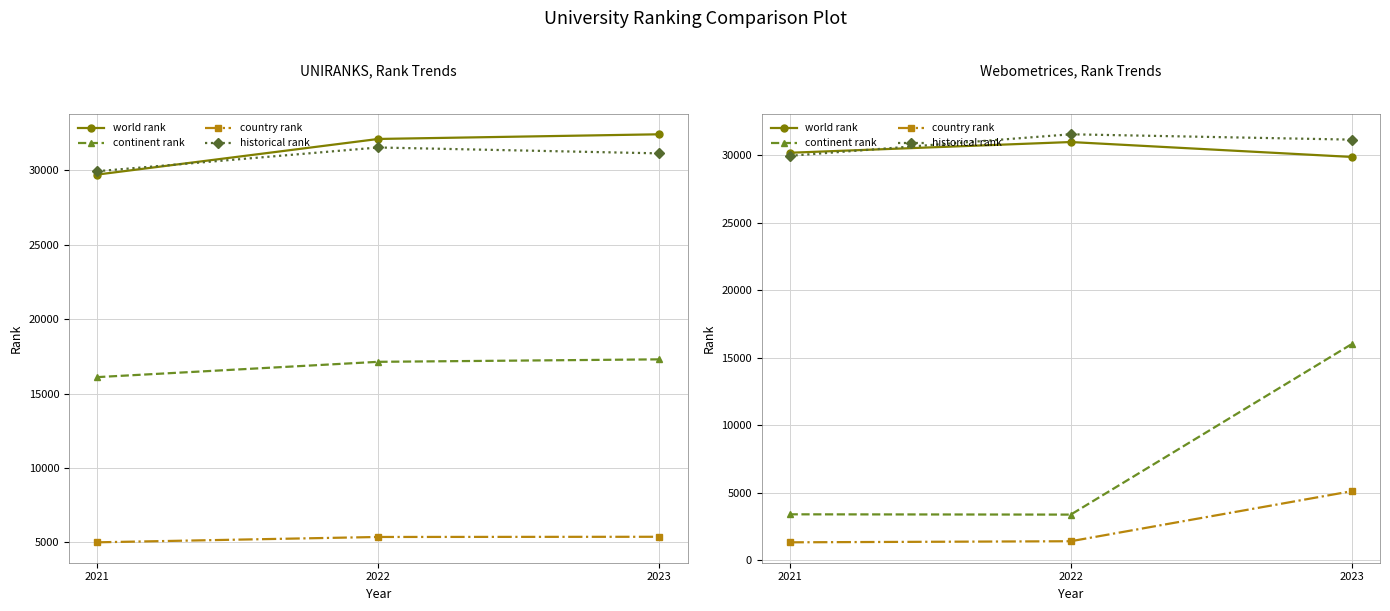

At how many categories does at least one series exceed 23340?

3